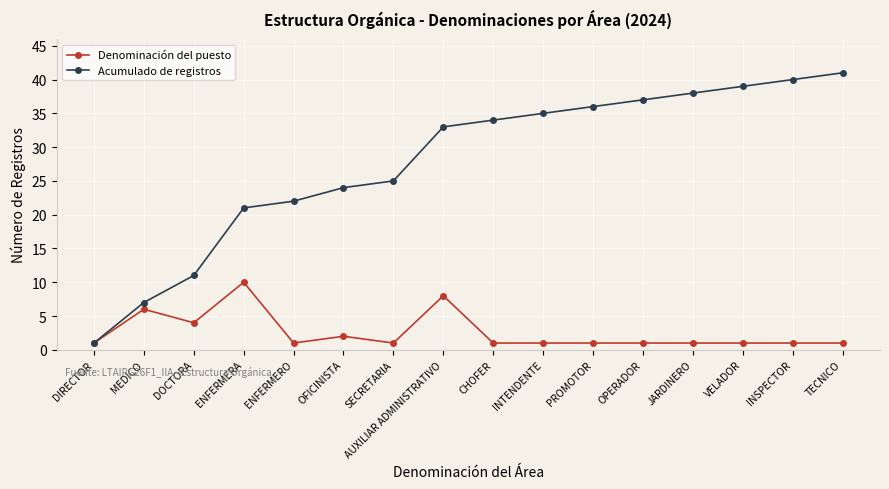

The value of Denominación del puesto at CHOFER is 1. True or false?

True